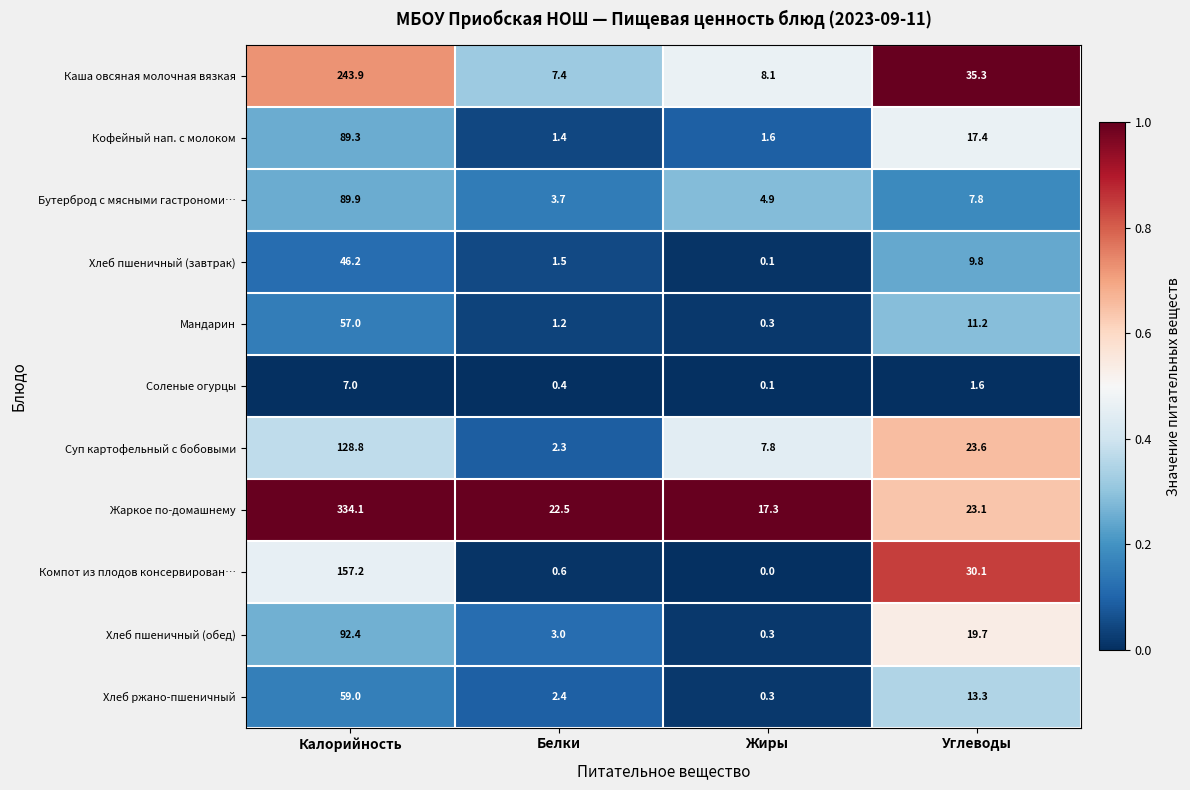

Which series has the largest total across all categories?

Жаркое по-домашнему